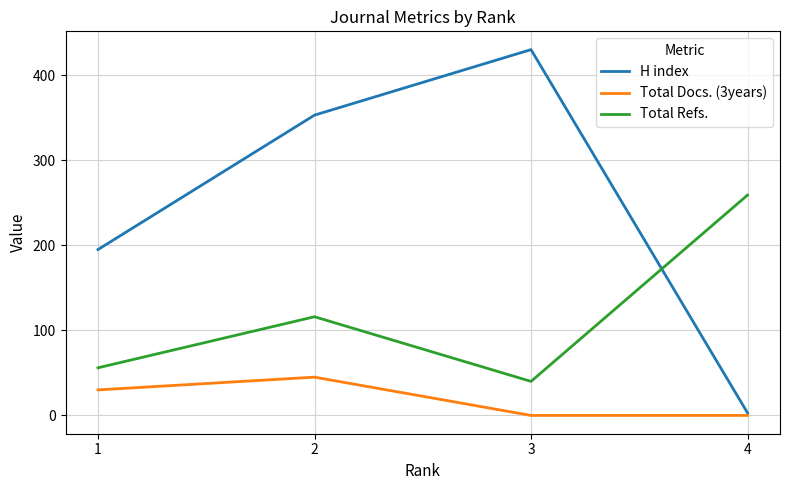

Is the value of Total Refs. at 3 greater than the value of Total Docs. (3years) at 1?

Yes